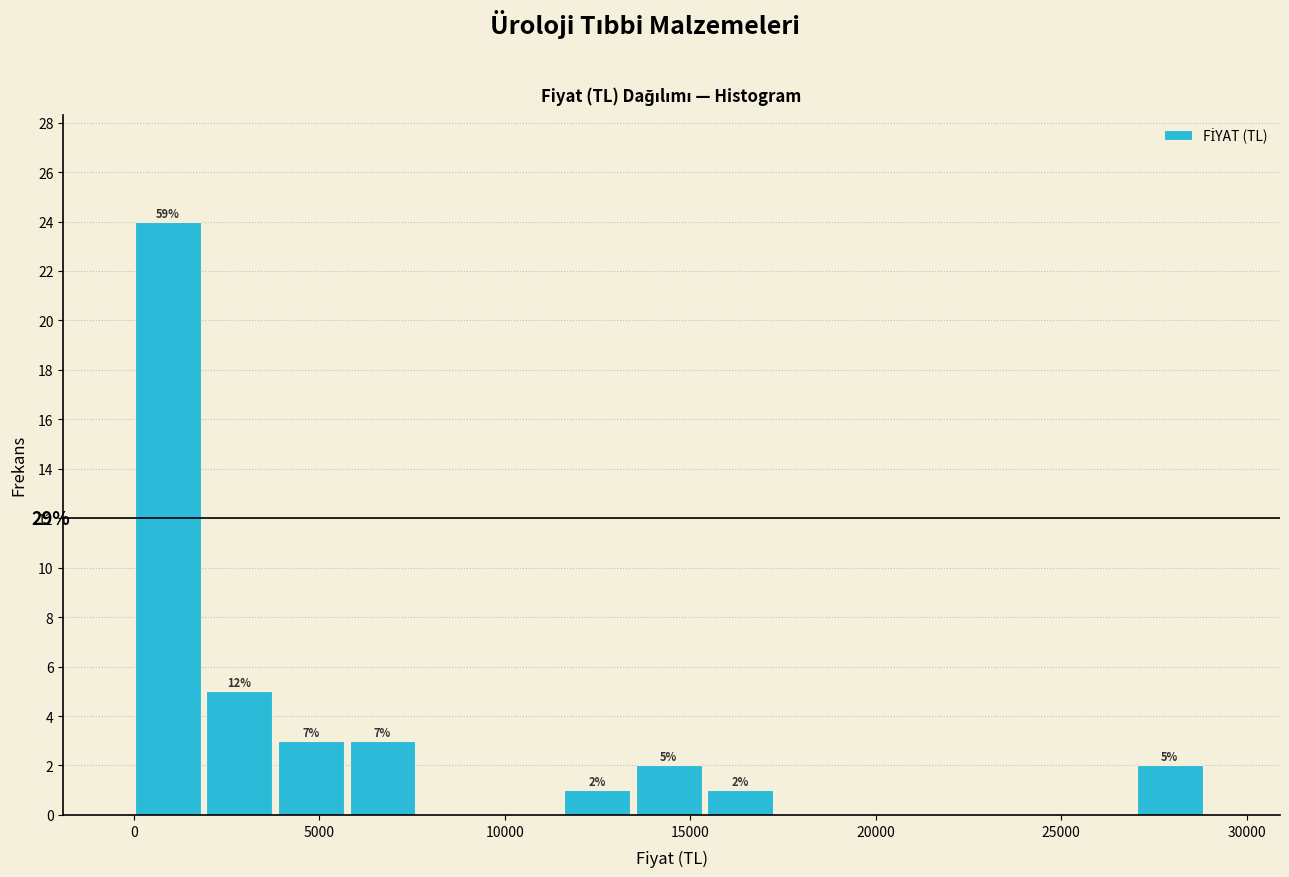

Read against the x-axis, roughly where is the centre of the tallest bar?

1000